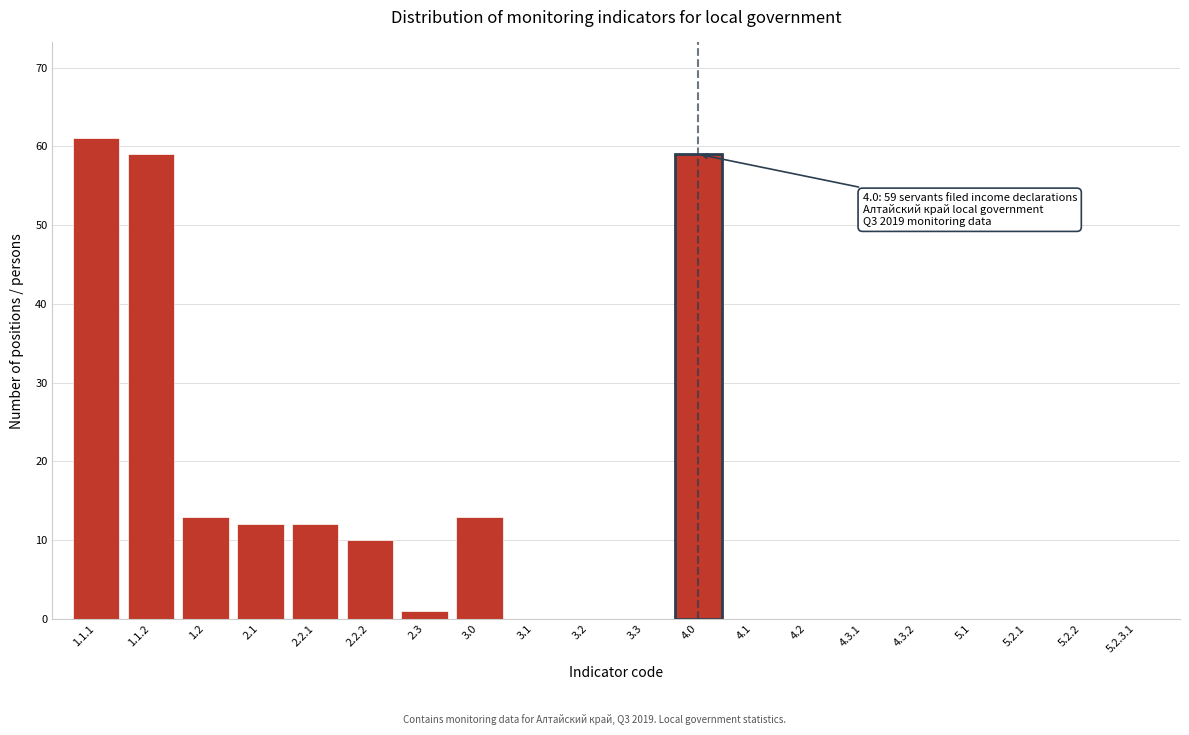

Reading left to right, what are all the values shown in this chart?

1.1.1=61	1.1.2=59	1.2=13	2.1=12	2.2.1=12	2.2.2=10	2.3=1	3.0=13	3.1=0	3.2=0	3.3=0	4.0=59	4.1=0	4.2=0	4.3.1=0	4.3.2=0	5.1=0	5.2.1=0	5.2.2=0	5.2.3.1=0